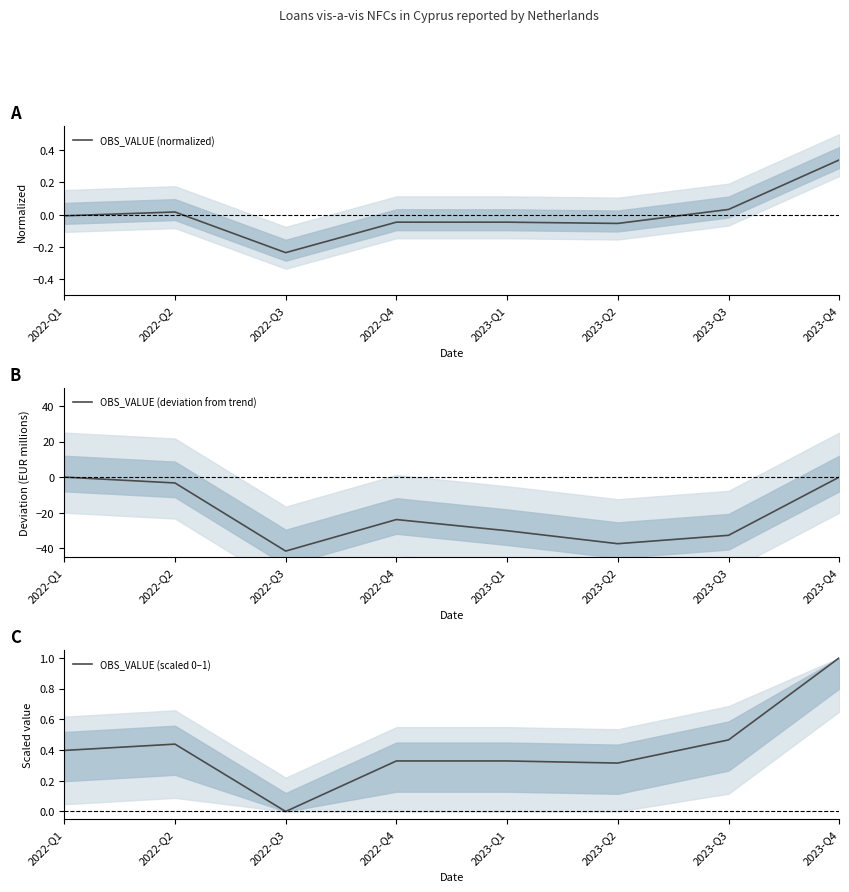

Which series ends up on top after the final intersection of OBS_VALUE (normalized) and OBS_VALUE (deviation from trend)?

OBS_VALUE (normalized)